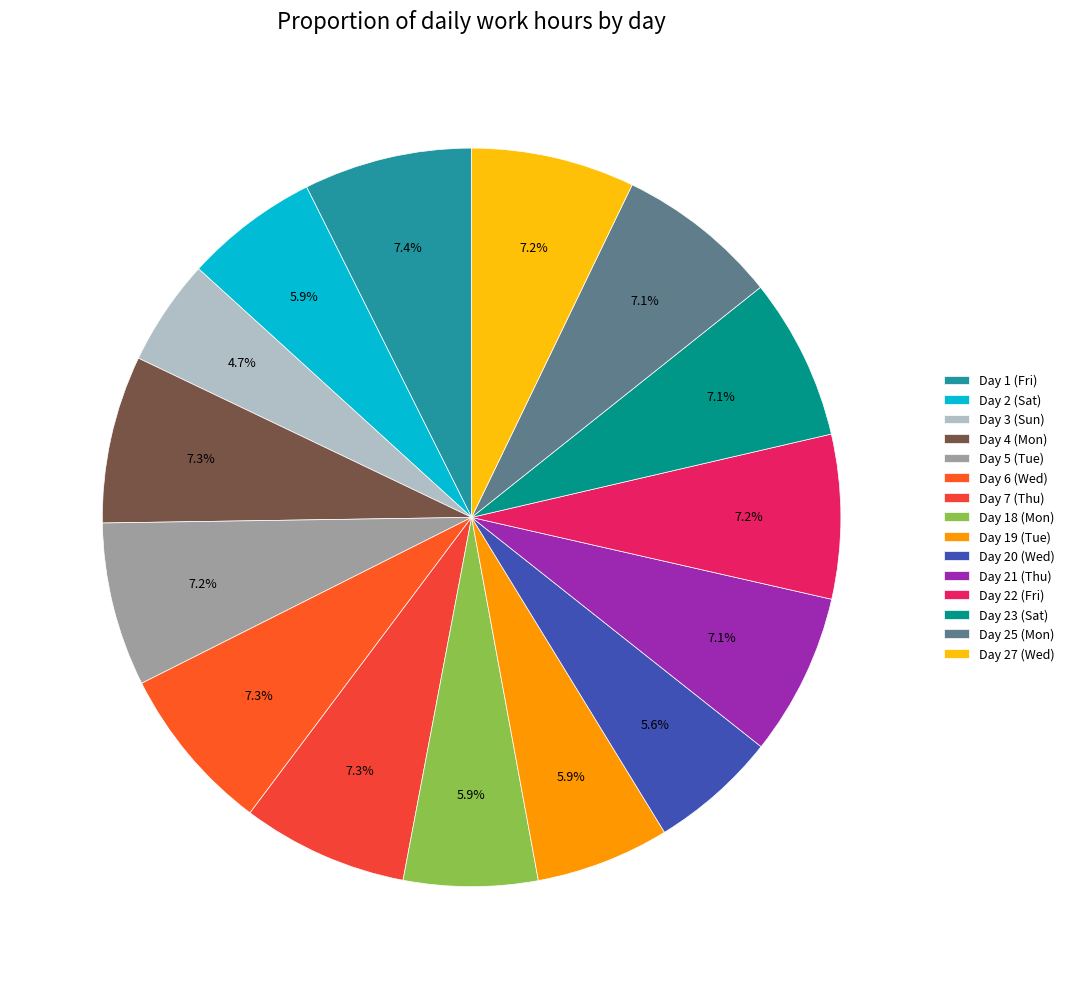

True or false: Day 22 (Fri) accounts for 1% of the total.

False